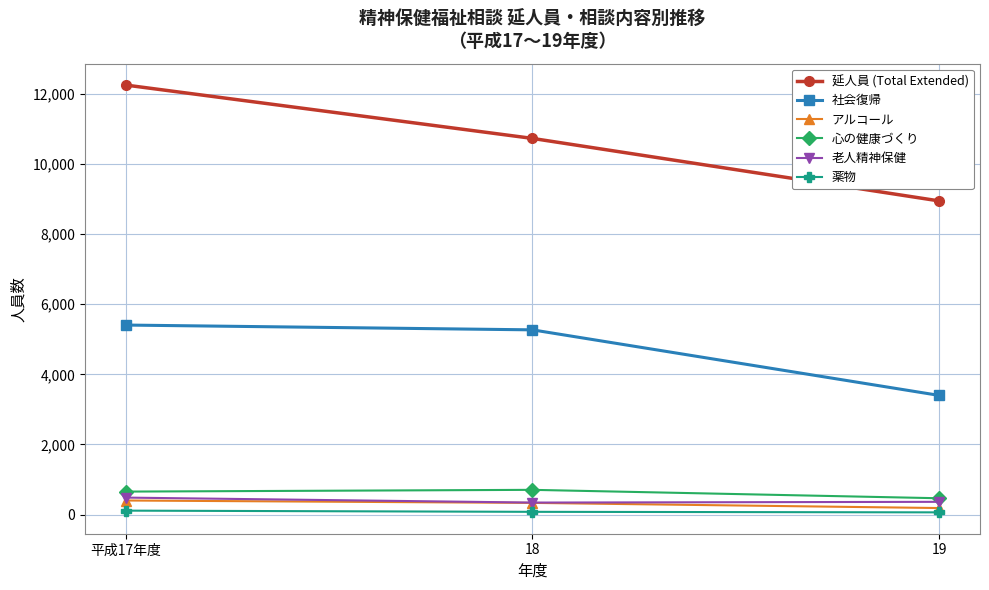

What is the sum of the 社会復帰 values at 18 and 19?

8668